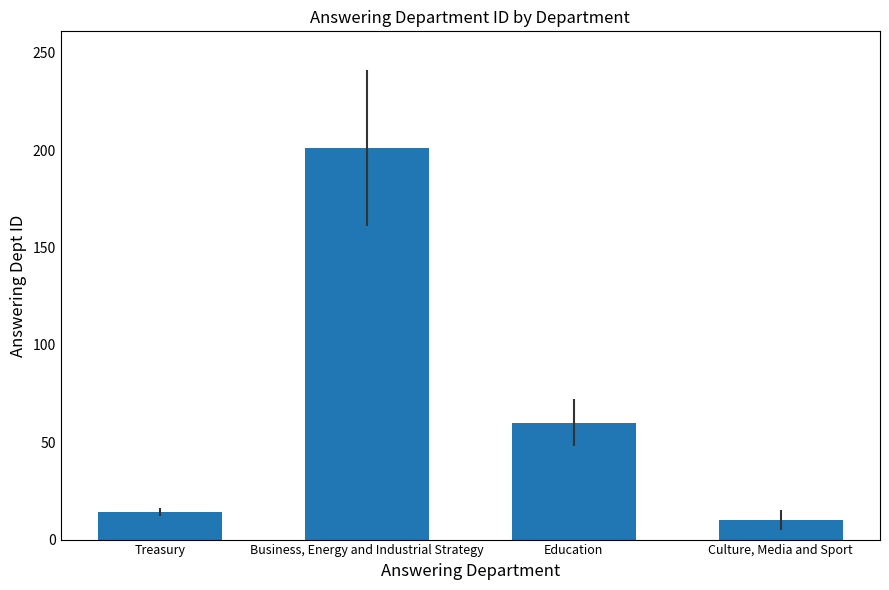

What is the approximate value at Education?

60